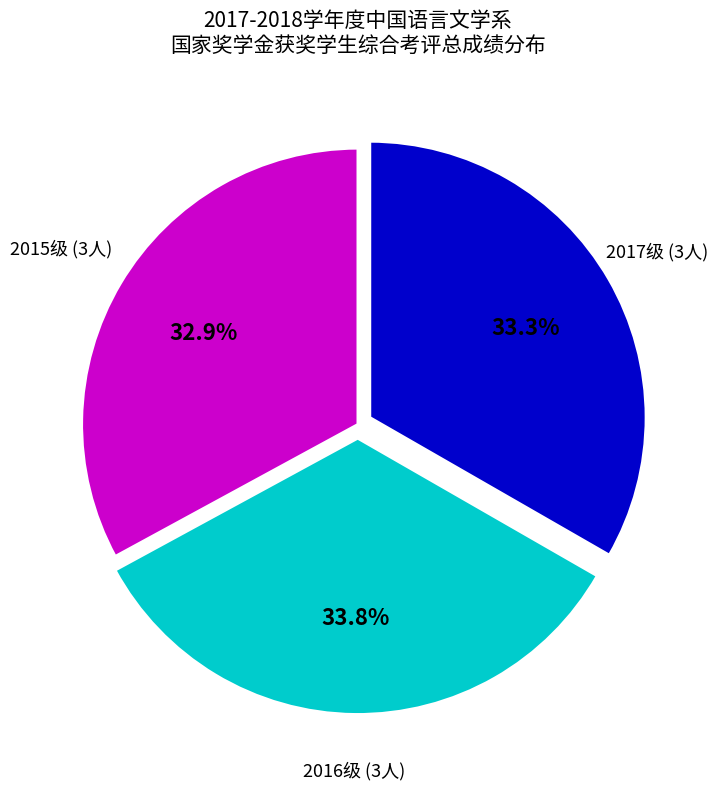

Is there a majority slice in this chart?

No